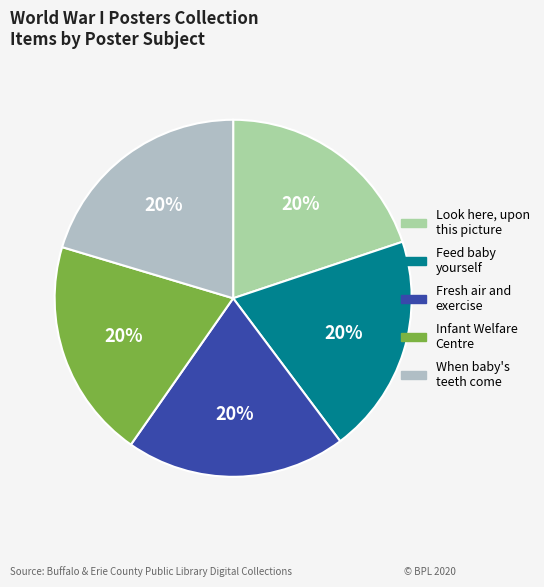

Is it true that When baby's teeth come is 11% of the pie?

False